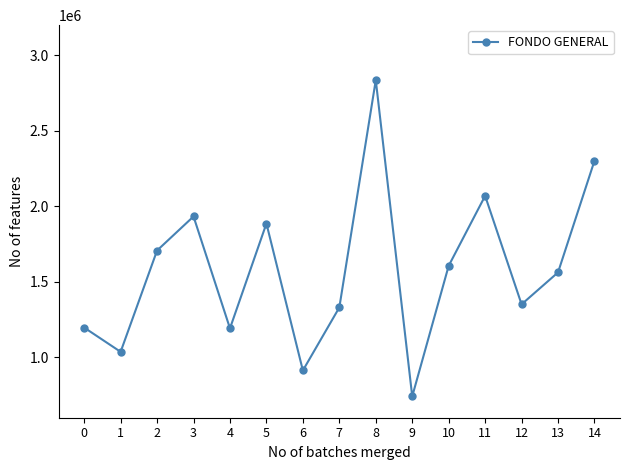

What is the value of the 12th point from the left?

2069411.4